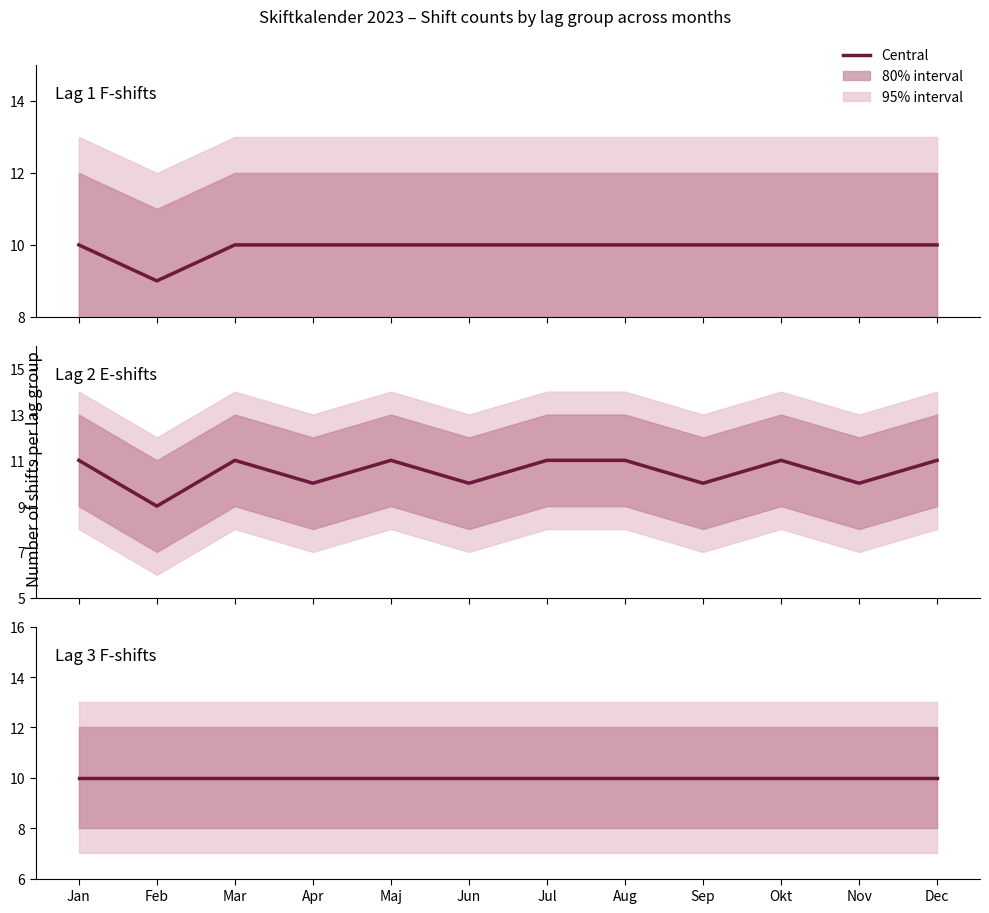

Is this an area chart (filled region under the line)?

No